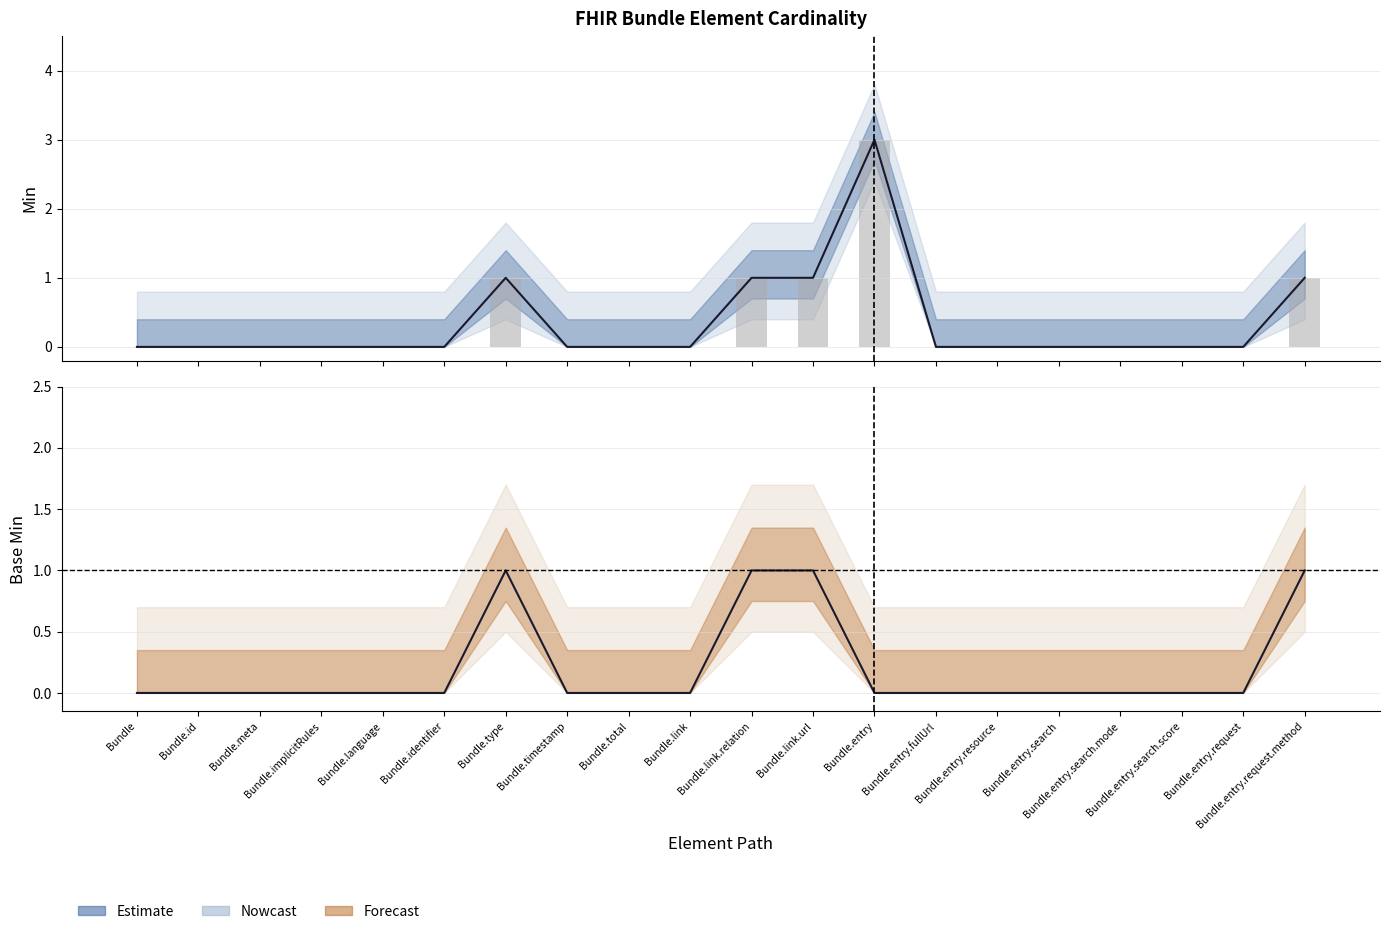

How many values in the Min series exceed 0?

5